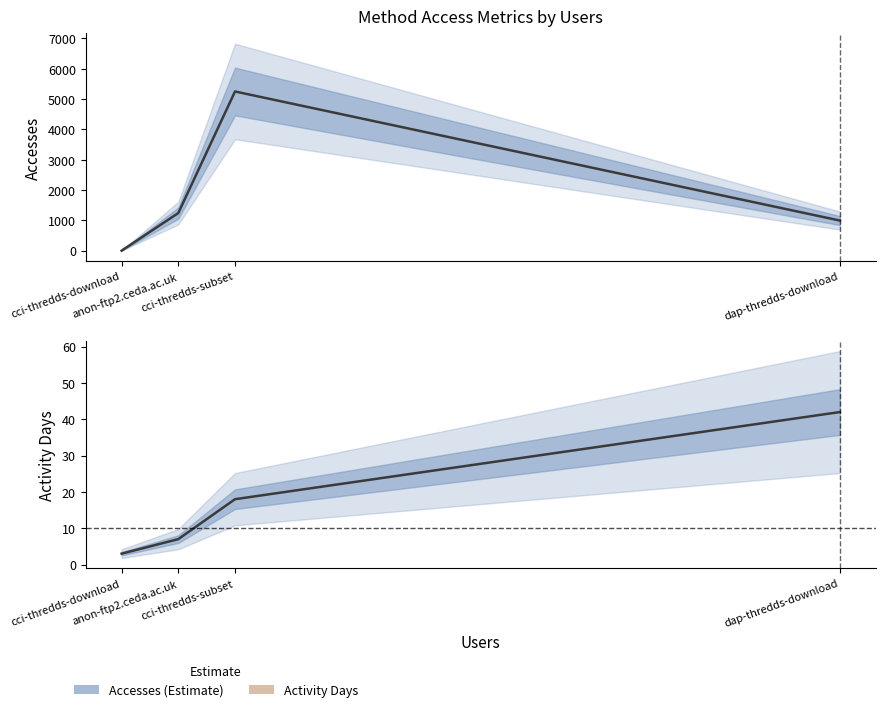

True or false: Accesses and Activity Days cross at least once.

False